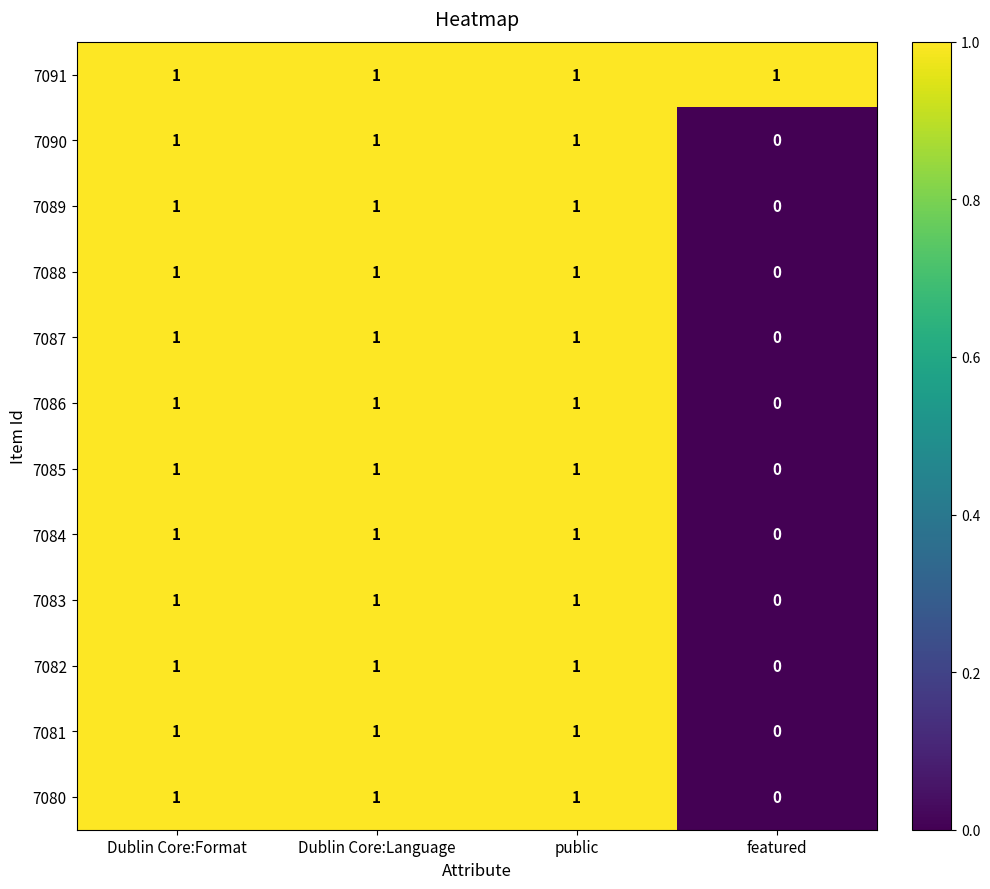

At which label is 7090 closest to 0?

featured